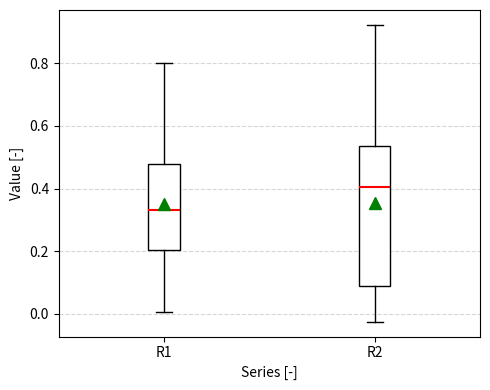

Which box's median line is the highest?

R2